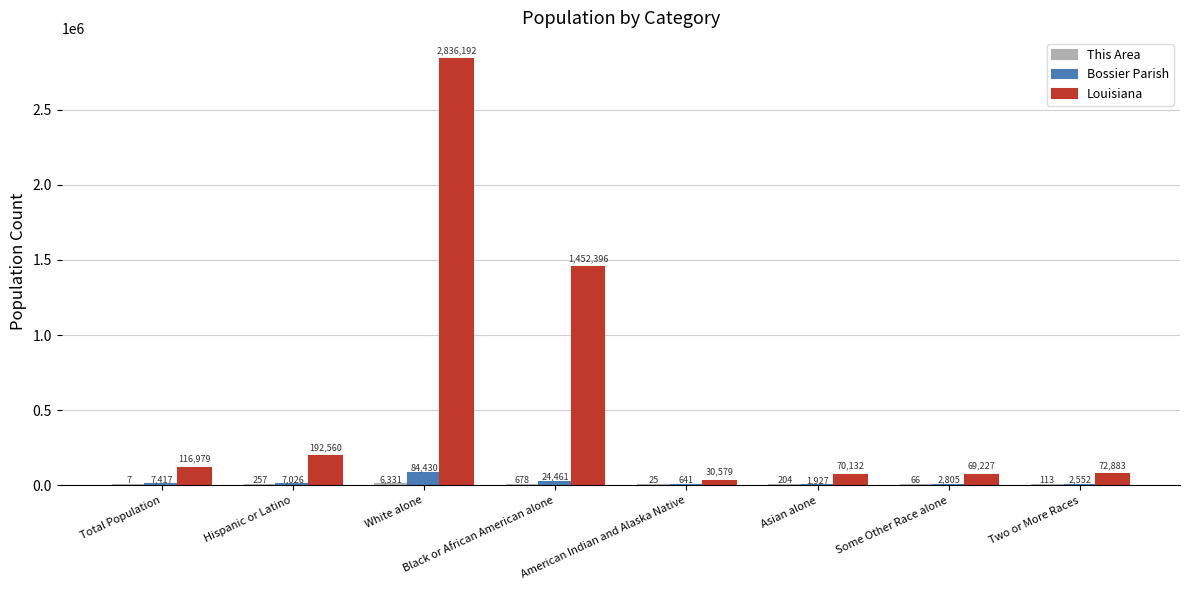

Are the bars horizontal?

No